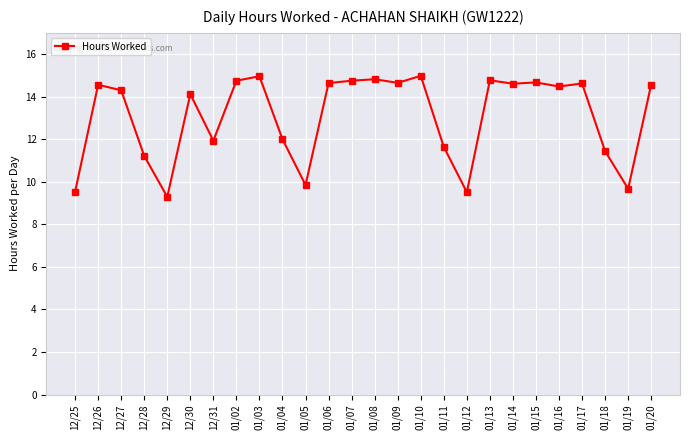

What is the sum of all values?

340.3